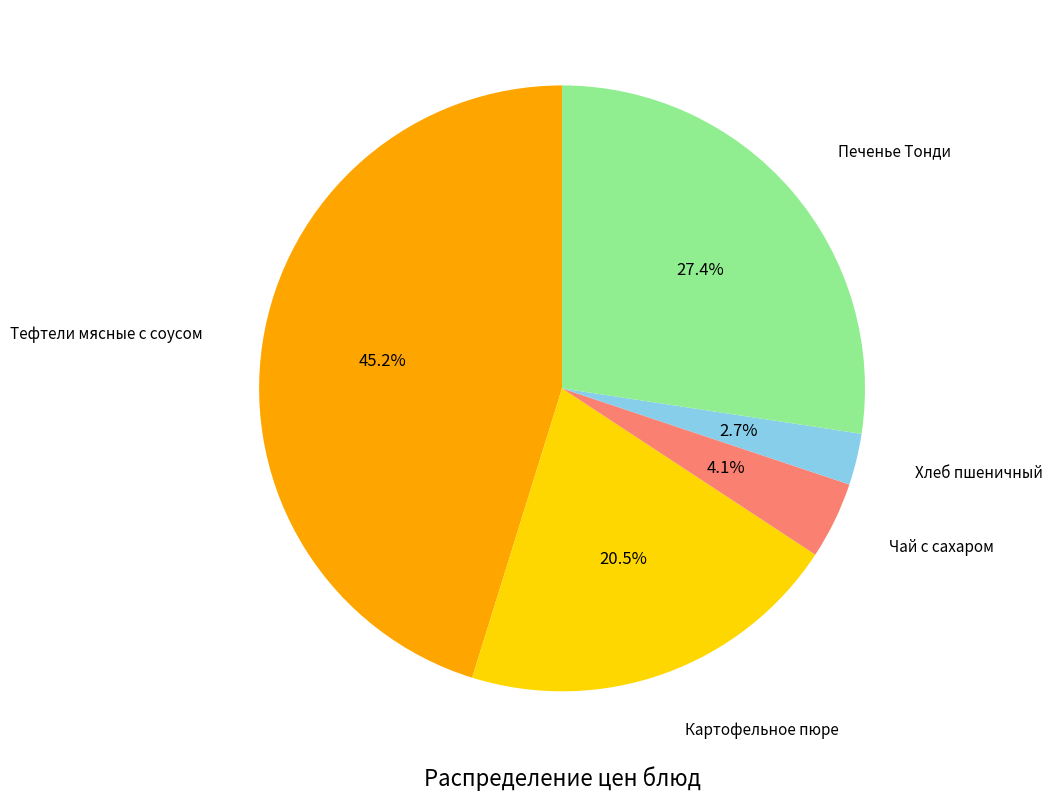

Is there any slice that represents more than half of the pie?

No